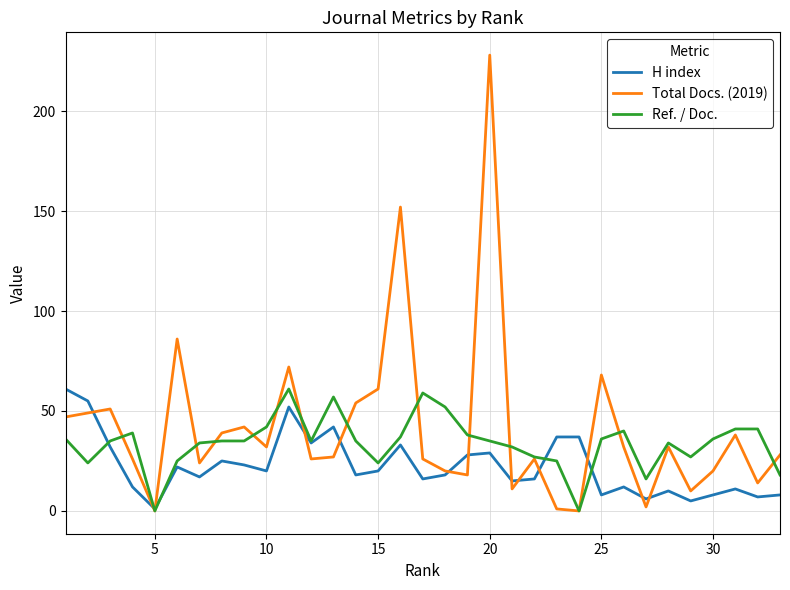

What is the maximum value for Ref. / Doc.?

61